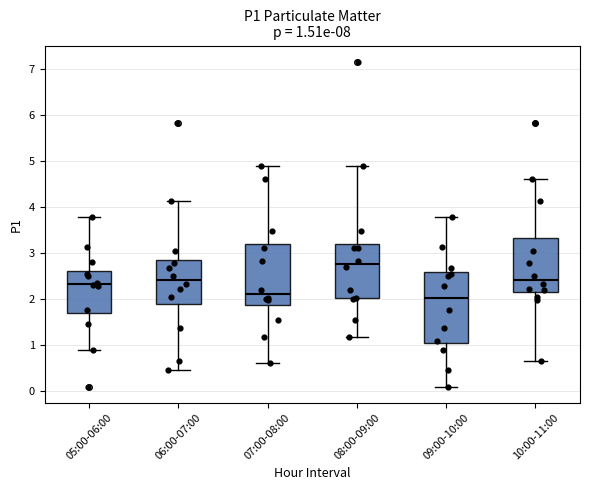

Comparing the boxes themselves (not the whiskers), which one is the tallest?

09:00-10:00